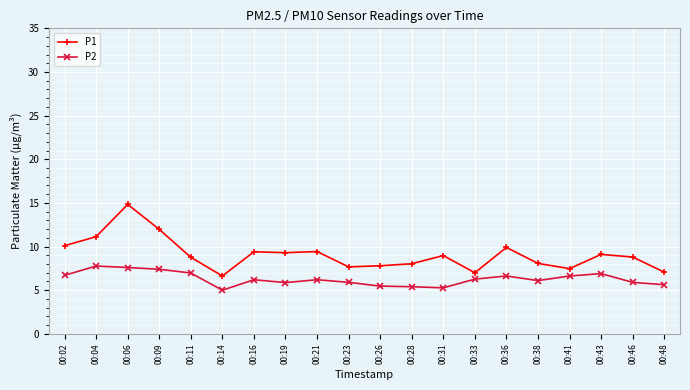

Between 00:21 and 00:28, which series saw the biggest shift?

P1